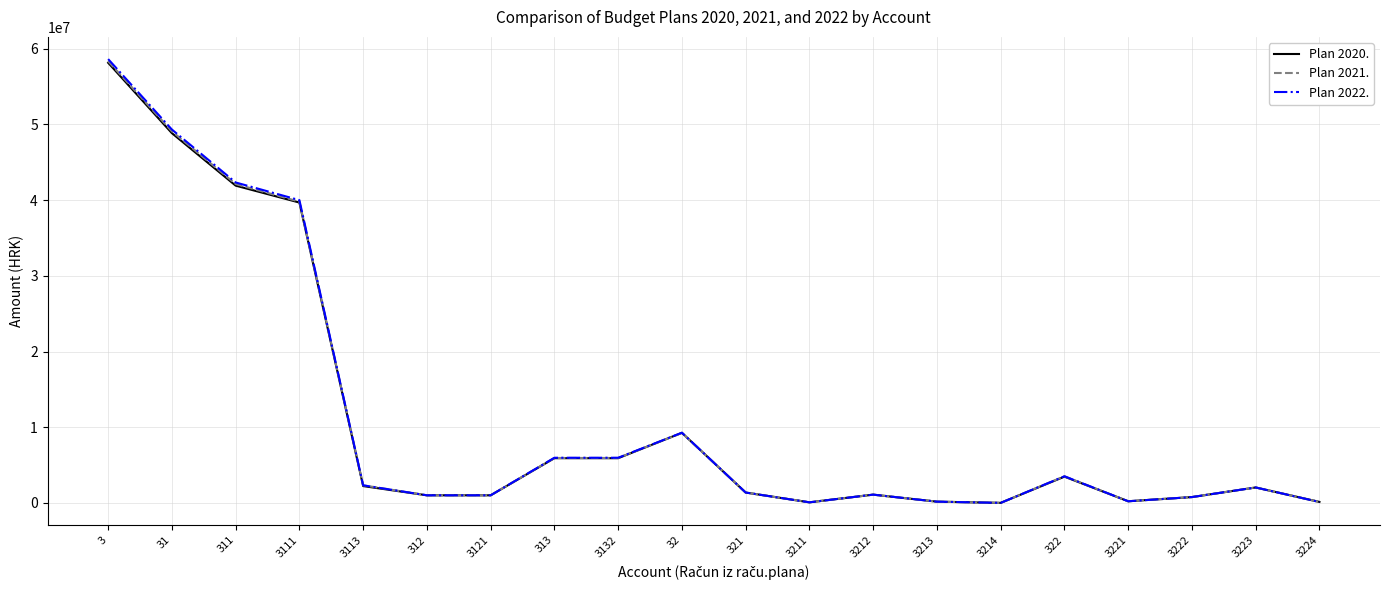

What is the difference between the Plan 2021. values at 32 and 312?

8227164